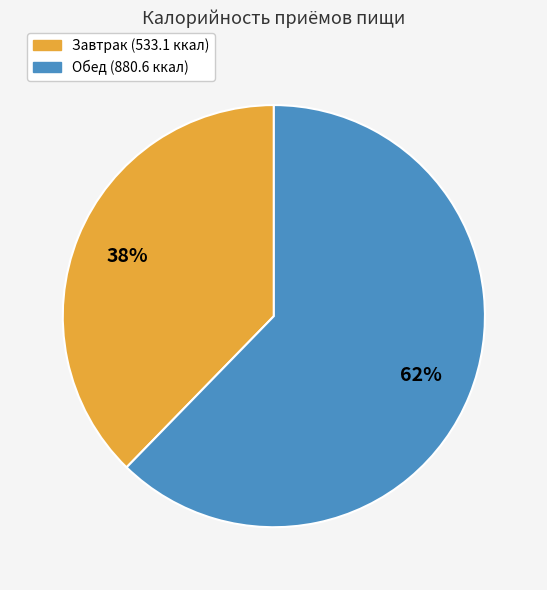

To the nearest percent, what portion does Обед represent?

62%